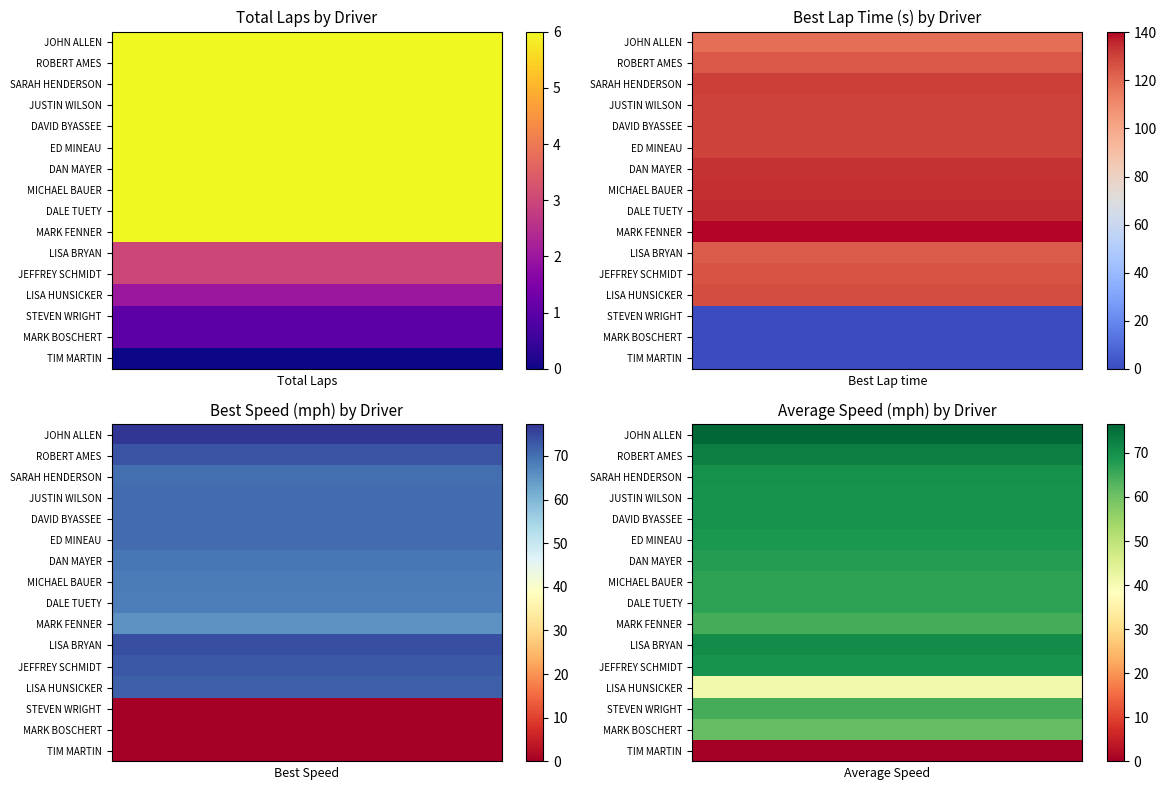

How many values in the Best Lap time series are below 130?

8